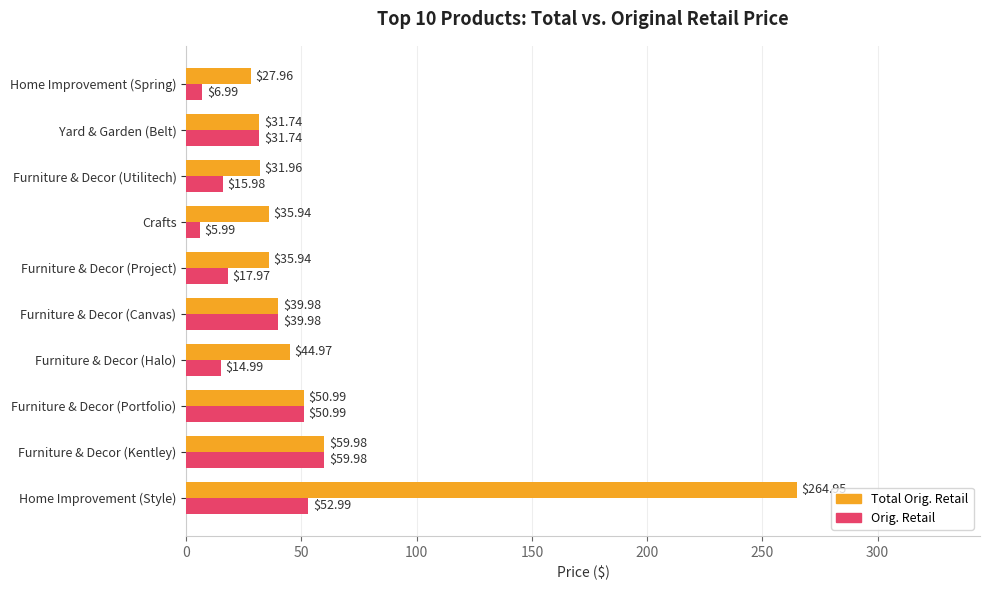

List the series in order of their overall mean, lowest first.

Orig. Retail, Total Orig. Retail